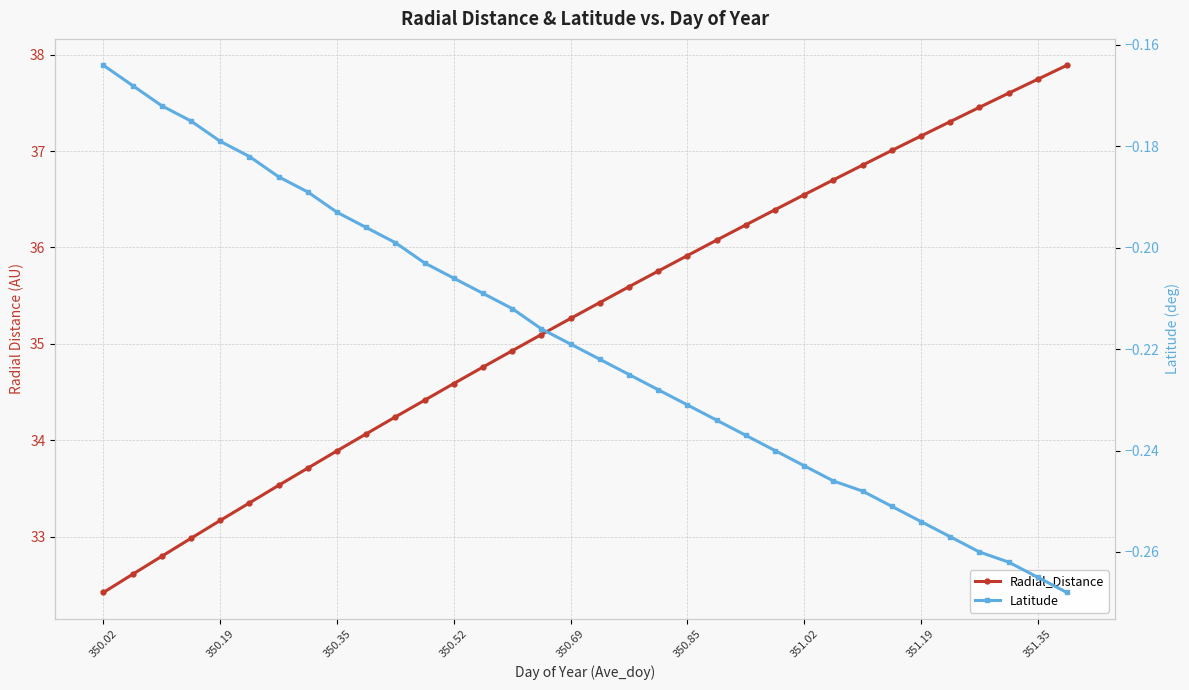

Where is Latitude nearest to the value 0?

350.02